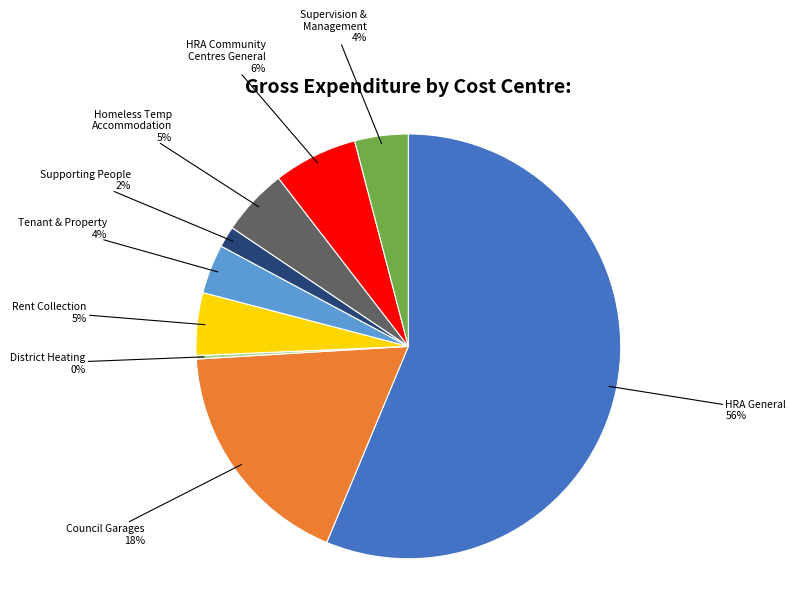

What percentage is the Supervision & Management slice, to the nearest percent?

4%